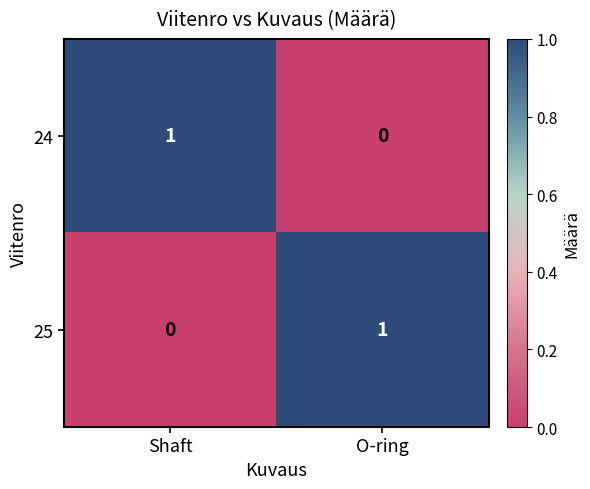

At Shaft, list the series in order from smallest to largest.

25, 24